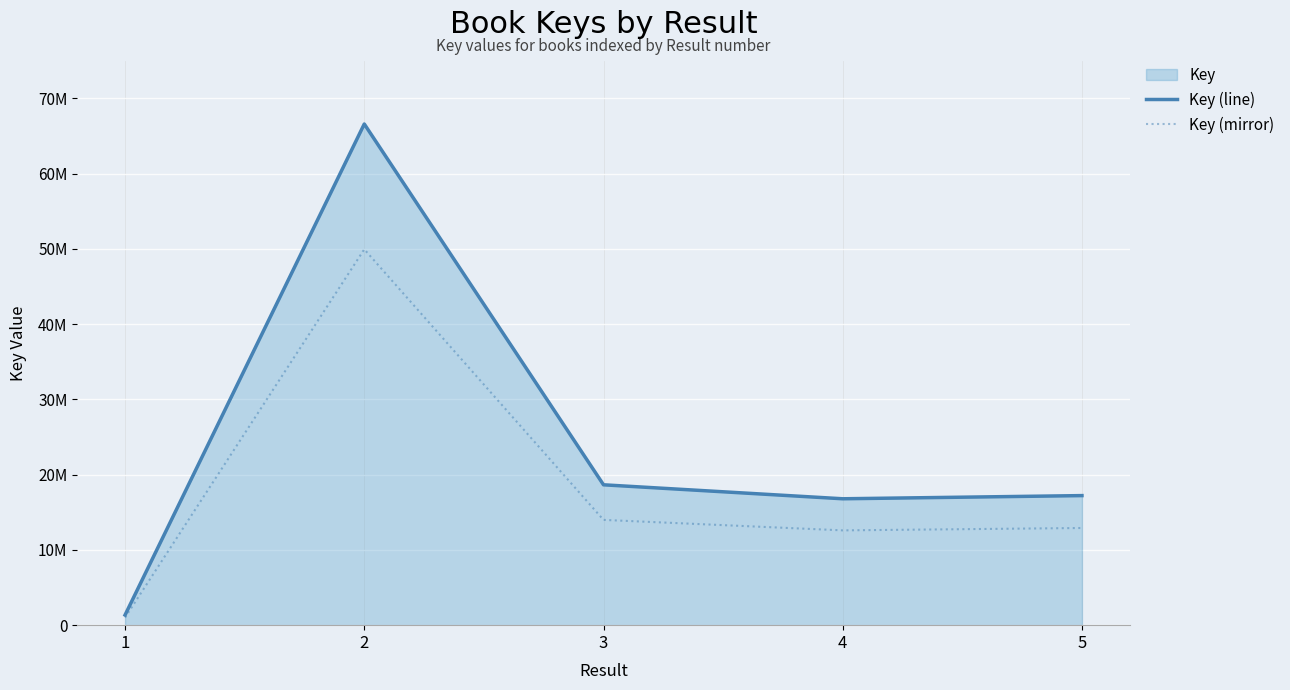

List the series in order of their overall mean, highest first.

Key (line), Key (mirror)